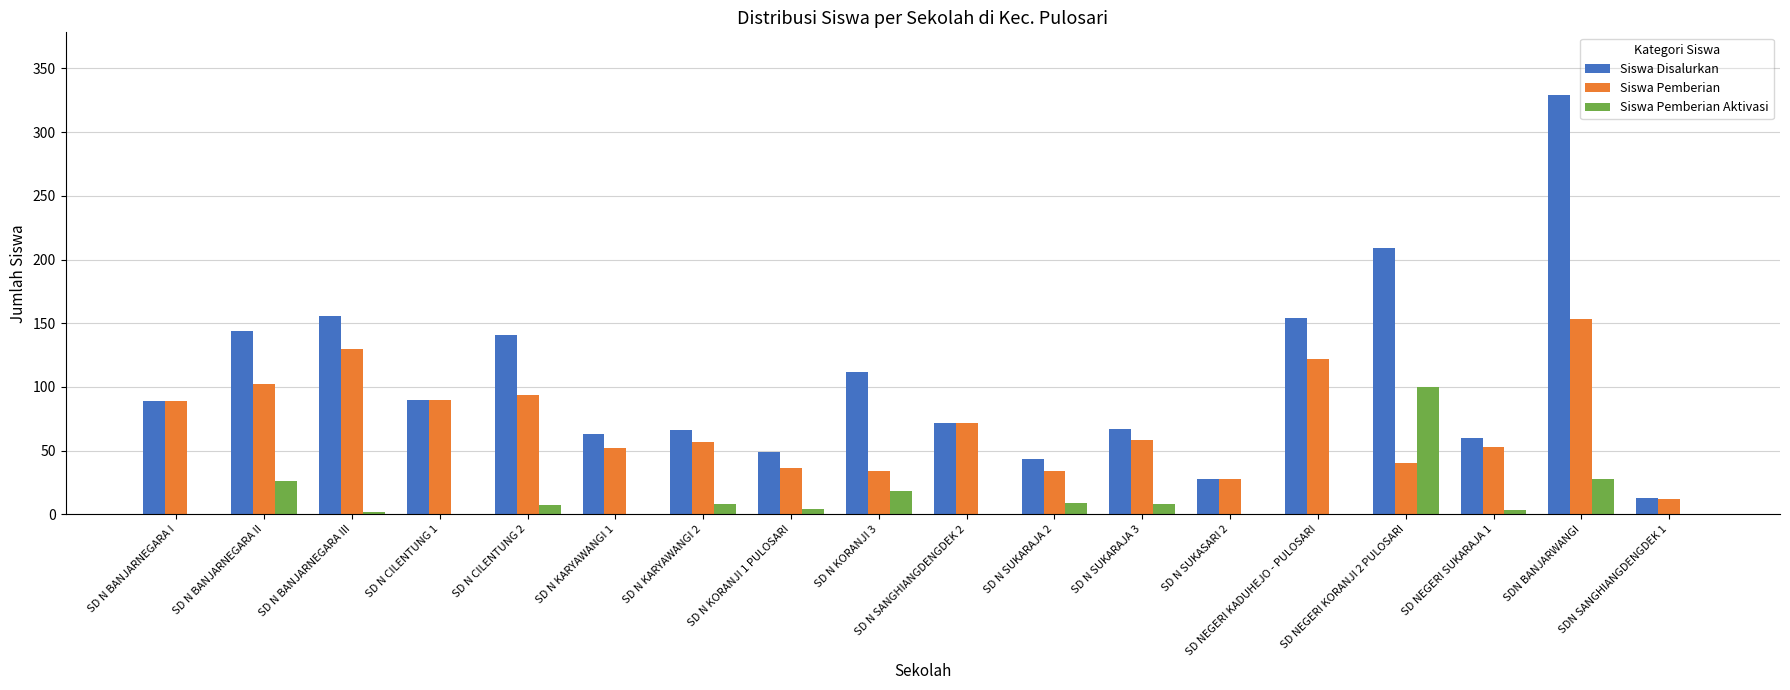

What is the maximum value shown in the chart?

329